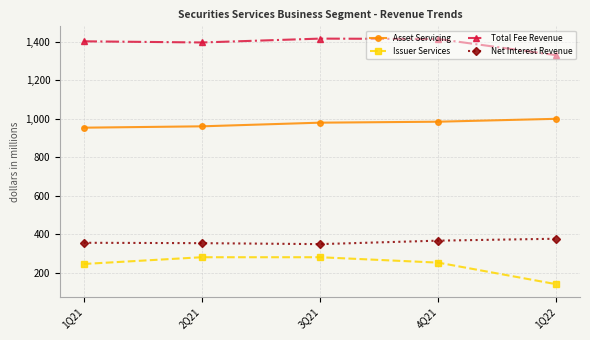

True or false: Net Interest Revenue has more than 2 interior local peaks.

False